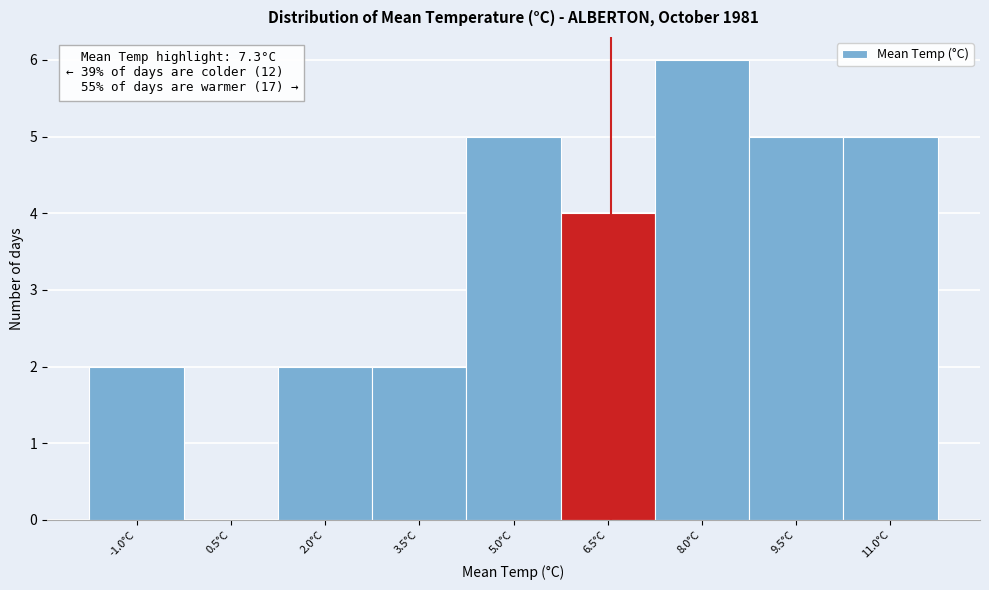

Reading left to right, transcribe all the data shown in this chart.

-1.0°C=2	0.5°C=0	2.0°C=2	3.5°C=2	5.0°C=5	6.5°C=4	8.0°C=6	9.5°C=5	11.0°C=5